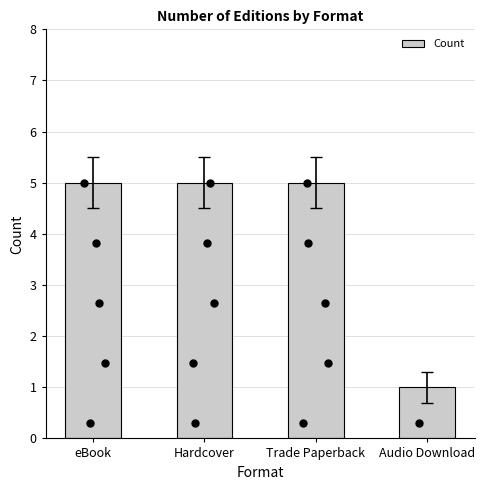

Which has a higher value, Audio Download or eBook?

eBook